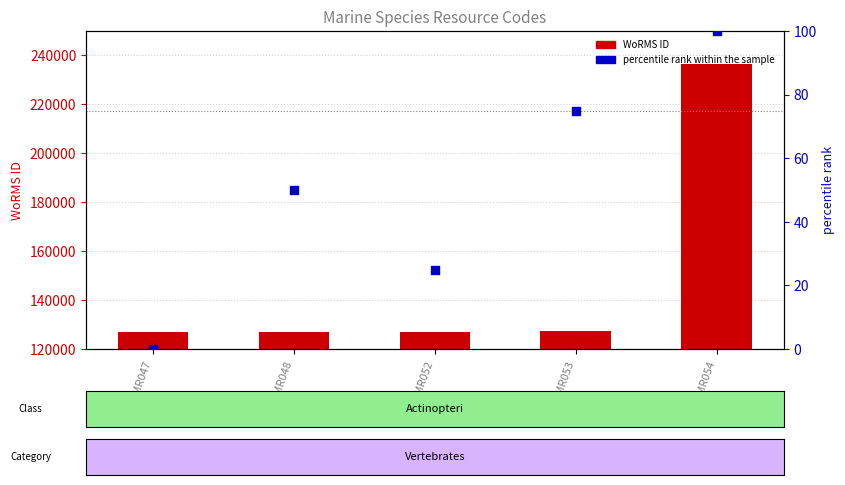

Which series reaches the maximum Y coordinate?

WoRMS ID